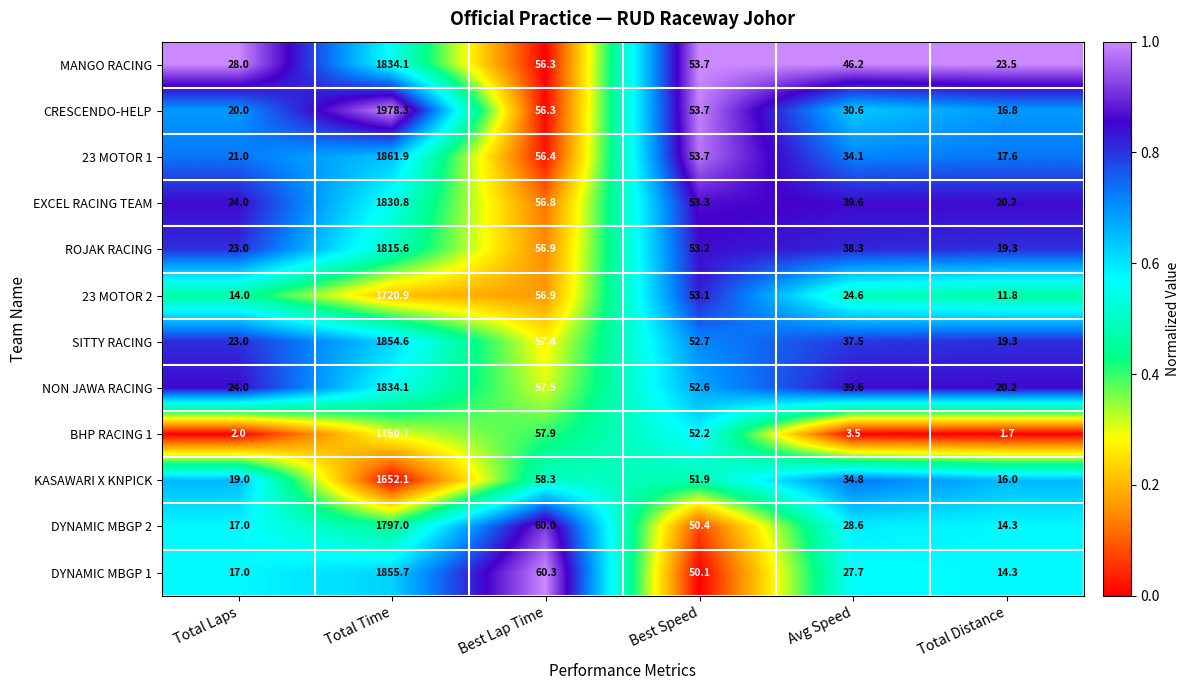

At which category is the sum across all series the highest?

Total Time